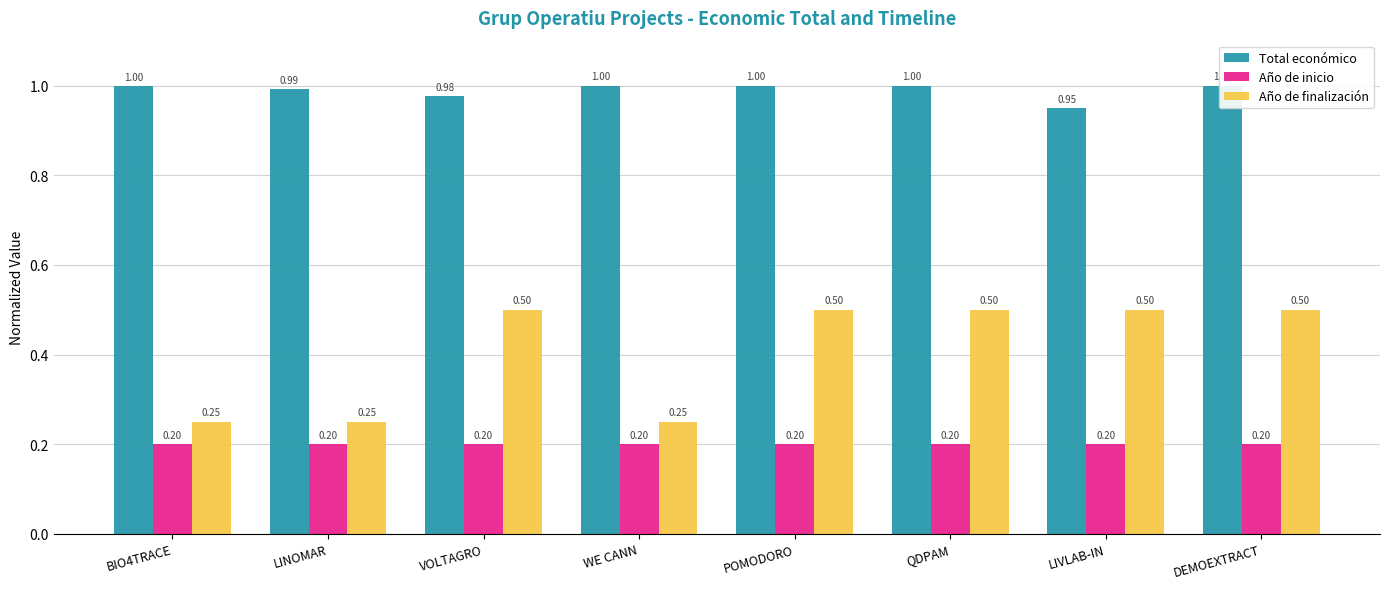

What is the total value across all series at POMODORO?

1.7